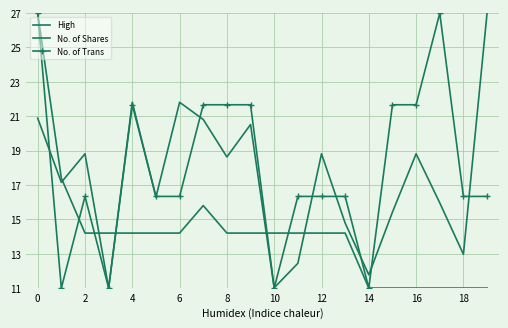

In No. of Shares, how many points are lower than both neighbors (excluding endpoints)?

7